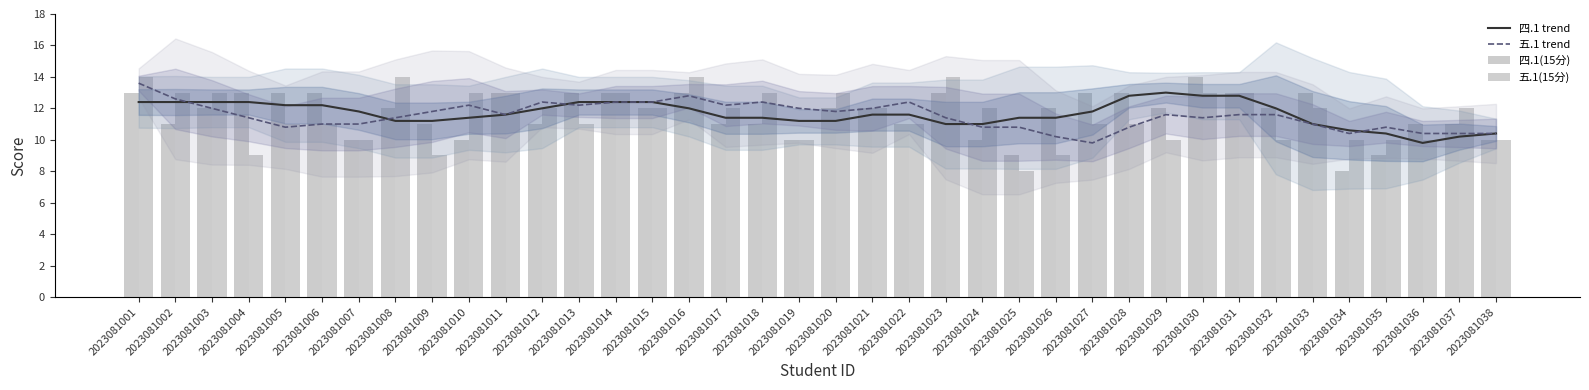

Does the chart contain stacked bars?

No